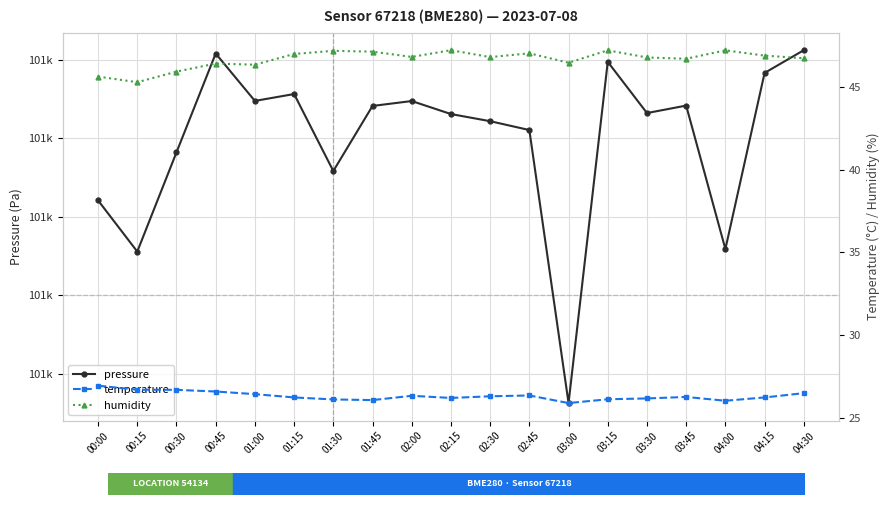

What is the label of the 9th point from the right?

02:30